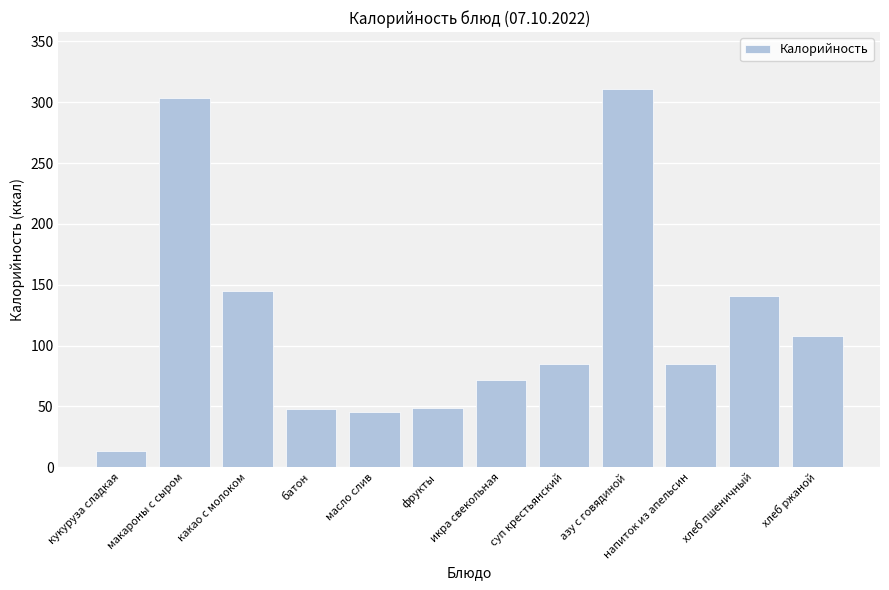

What value does the data have at макароны с сыром?

303.6